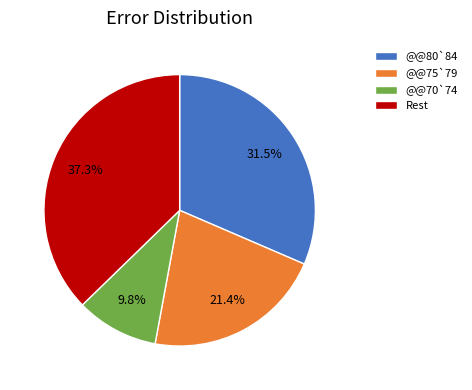

Which category has the smallest portion of the pie?

@@70`74